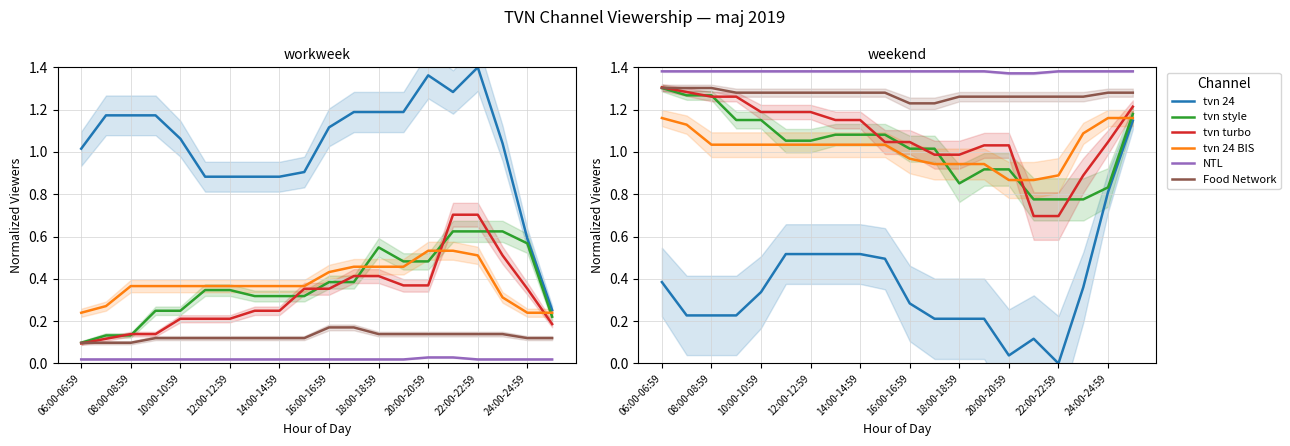

What is the difference between the maximum and second lowest values in the Food Network series?

0.1